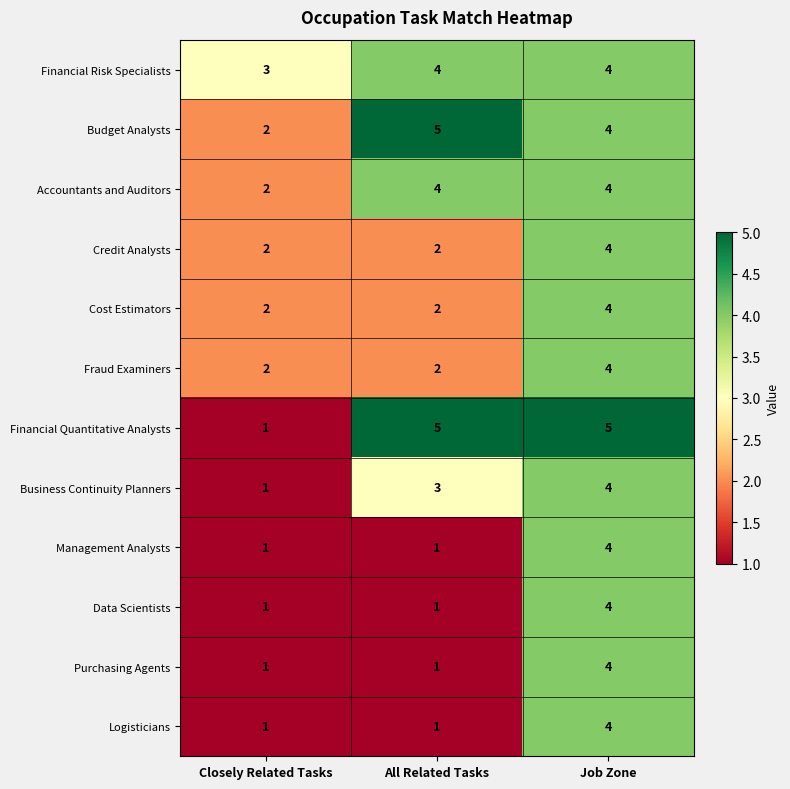

What is the total value across all series at Closely Related Tasks?

19